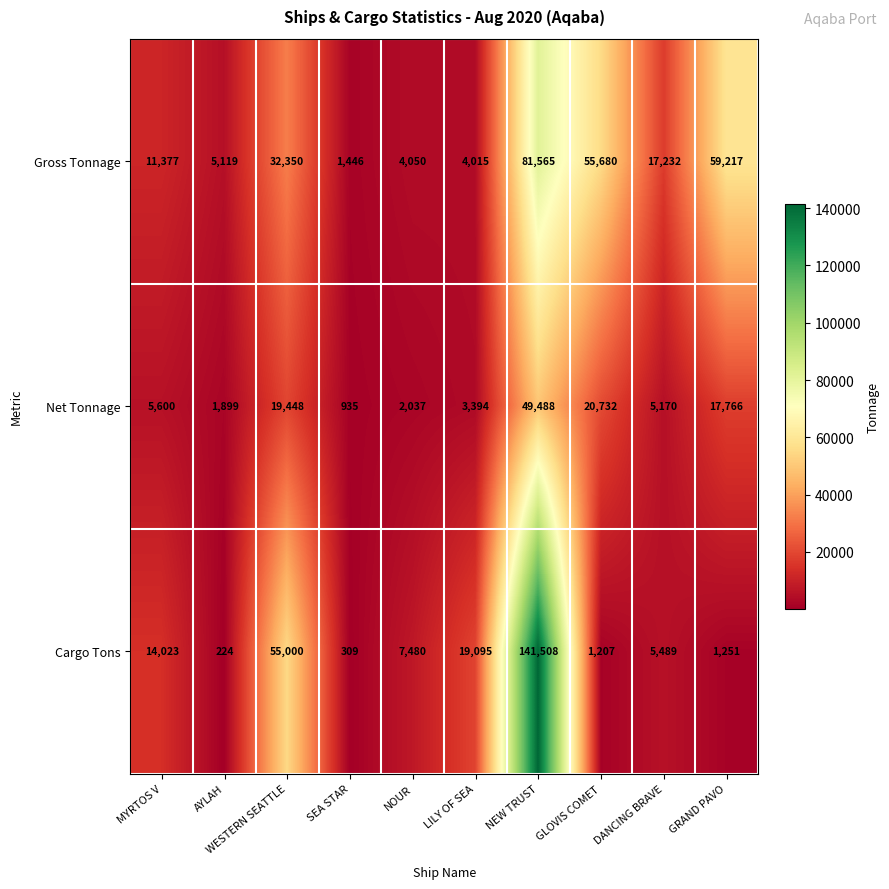

At which category is the sum across all series the highest?

NEW TRUST